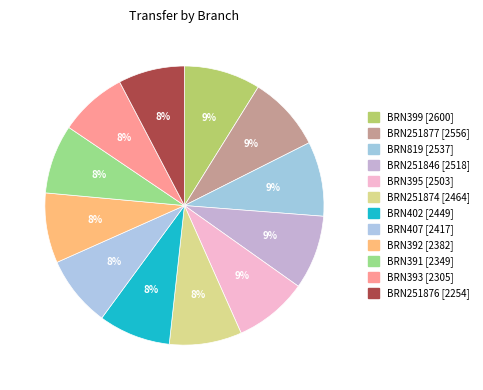

How many segments does this pie chart have?

12